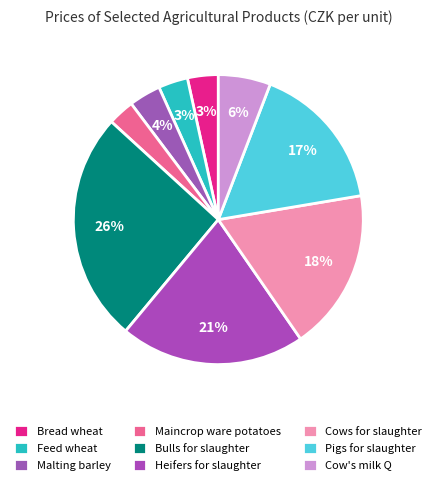

Between Cow's milk Q and Heifers for slaughter, which is larger?

Heifers for slaughter